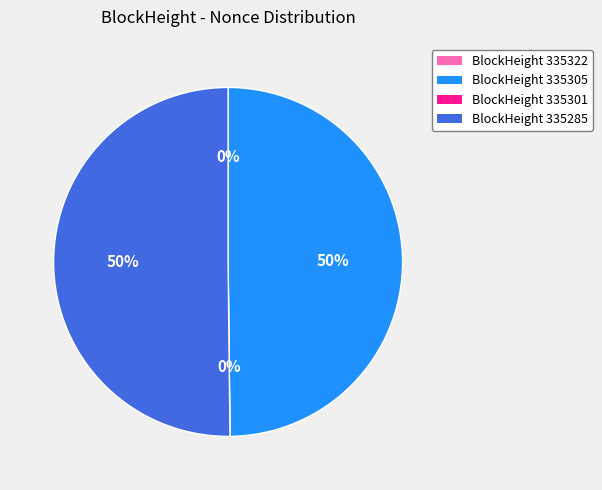

True or false: 335285 accounts for 50% of the total.

True